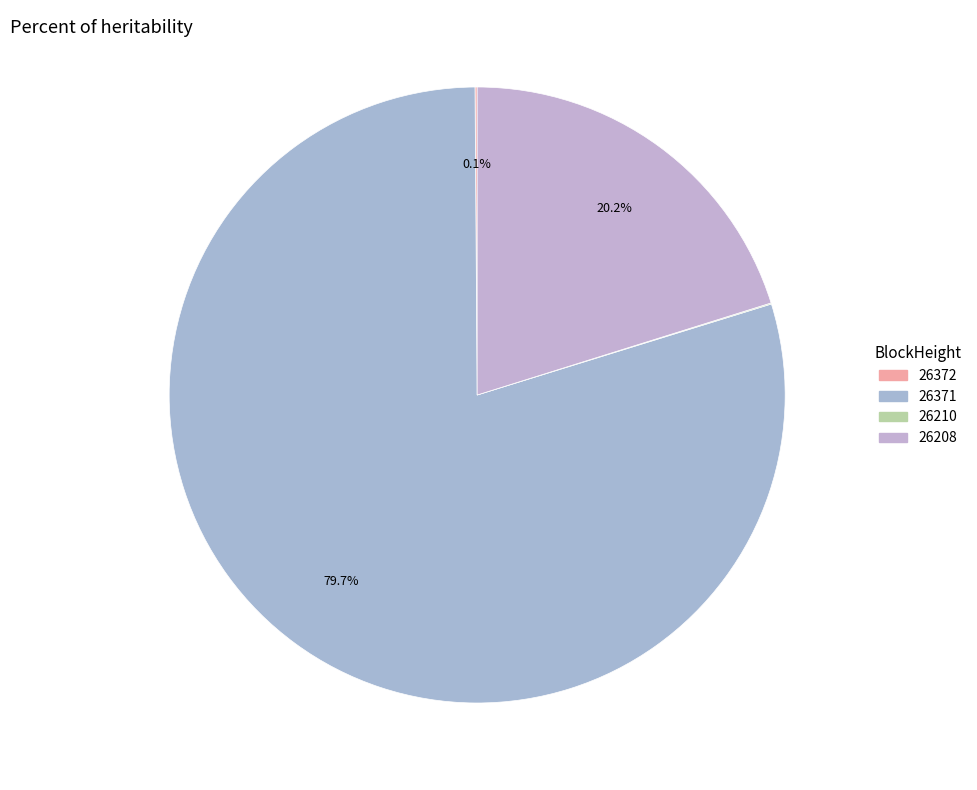

The 26372 slice represents 0% of the pie. True or false?

True